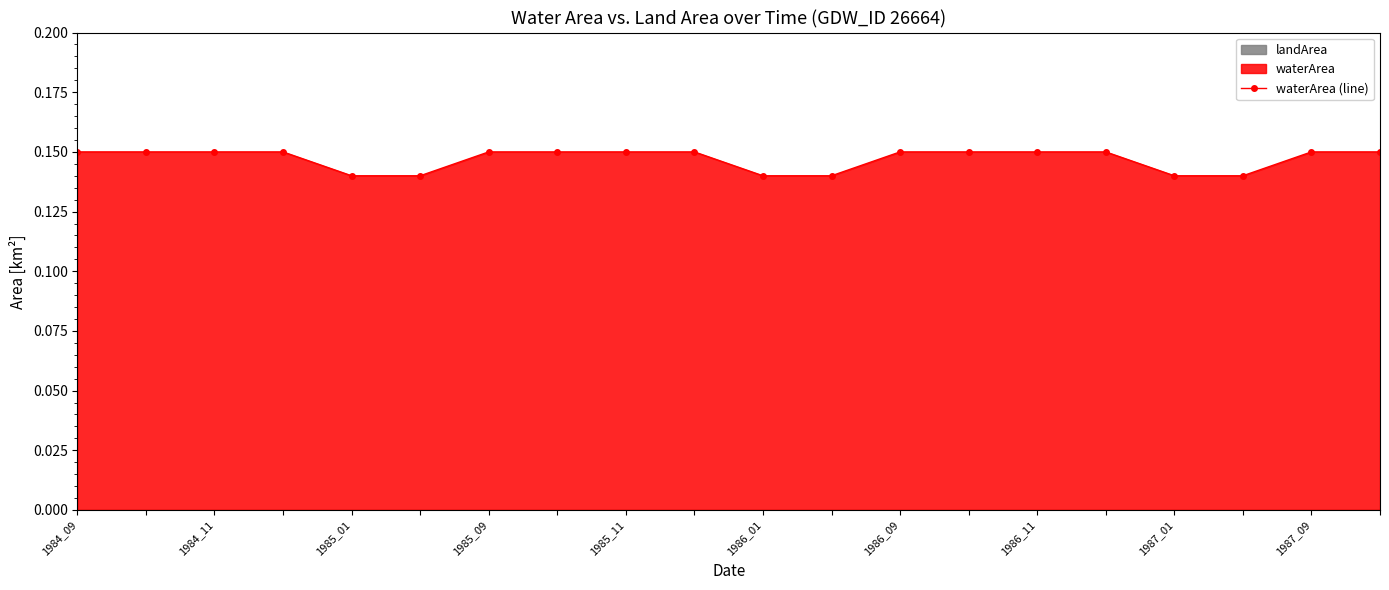

Reading left to right, extract all data points from this chart.

0.1	0.1	0.1	0.1	0.1	0.1	0.1	0.1	0.1	0.1	0.1	0.1	0.1	0.1	0.1	0.1	0.1	0.1	0.1	0.1